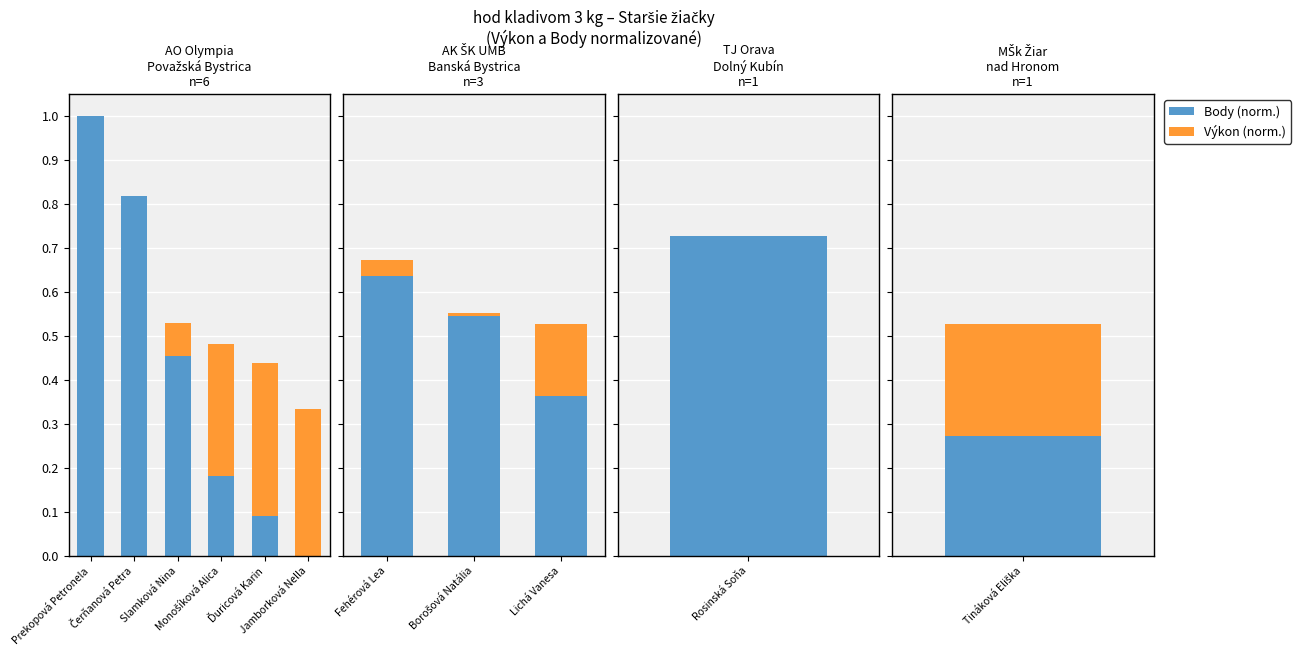

Between Fehérová Lea and Borošová Natália, which series saw the biggest shift?

Body (norm.)